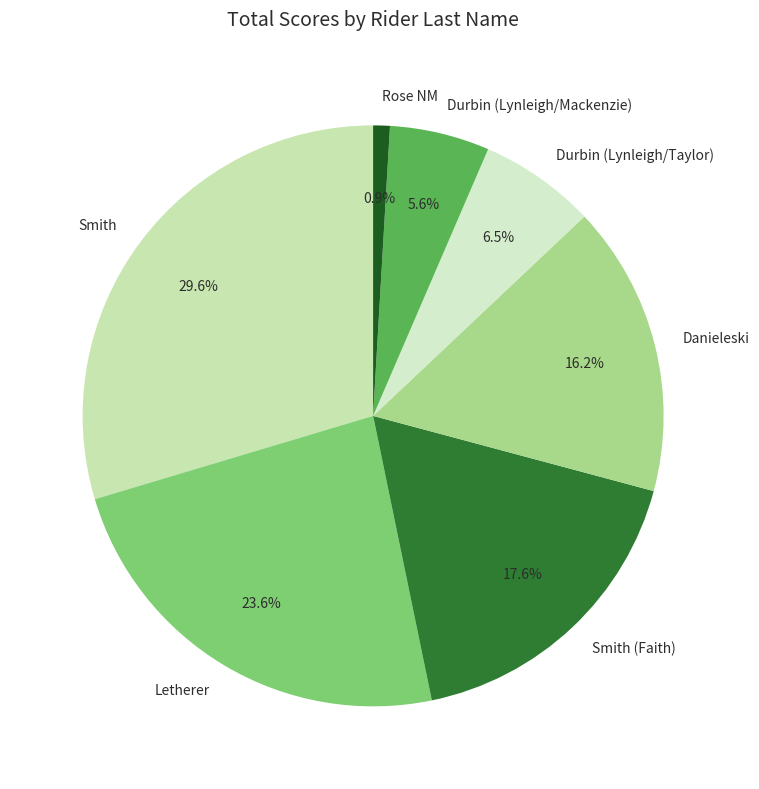

Approximately how many times larger is the value at Rose NM compared to Durbin (Lynleigh/Mackenzie)?

0.2